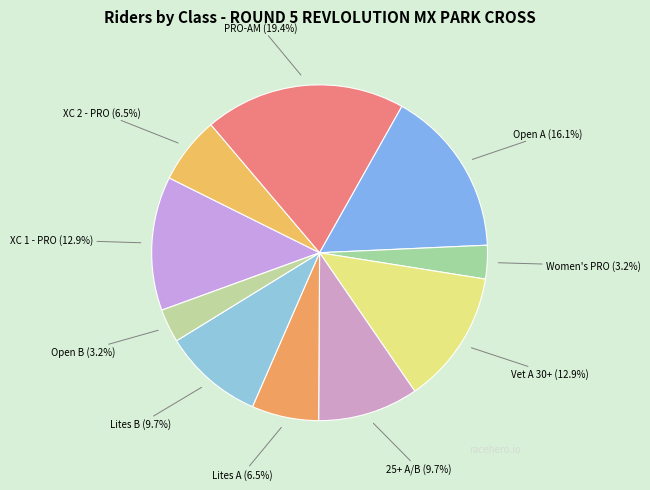

To the nearest percent, what portion does XC 1 - PRO represent?

13%